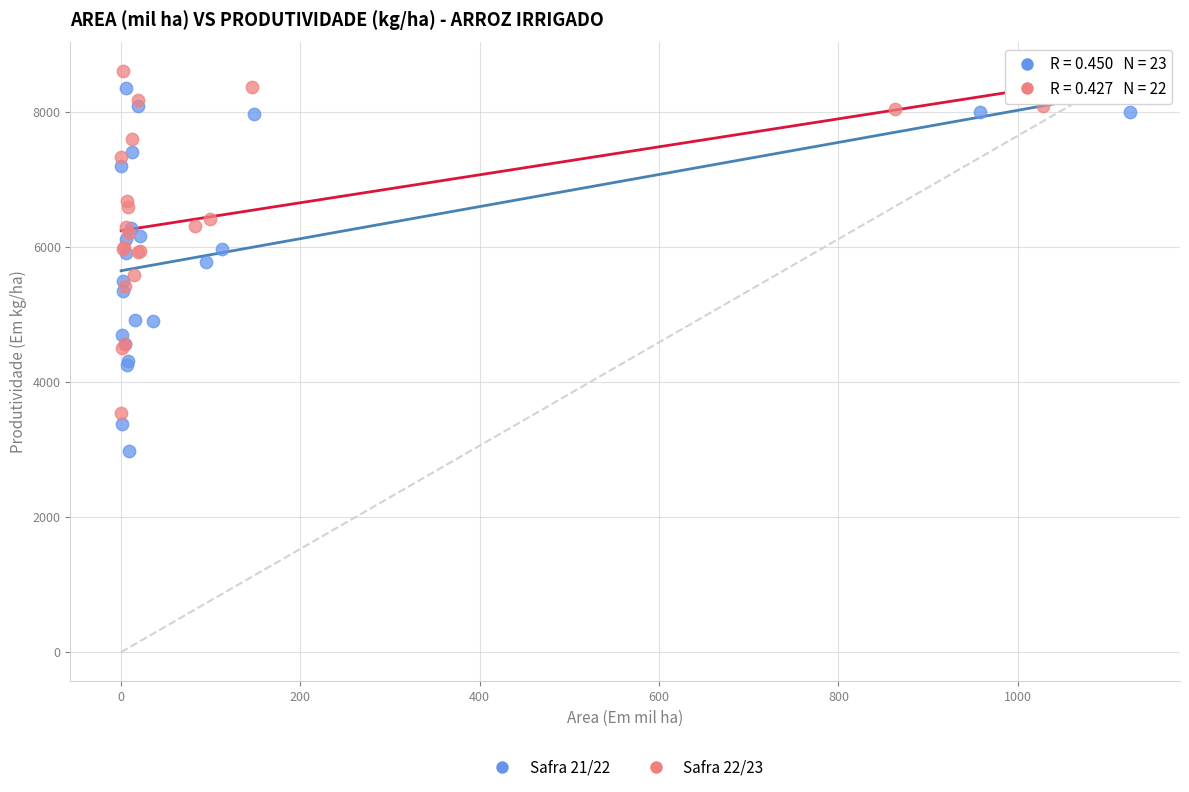

Which series has the largest Y range (max minus min)?

Safra 21/22